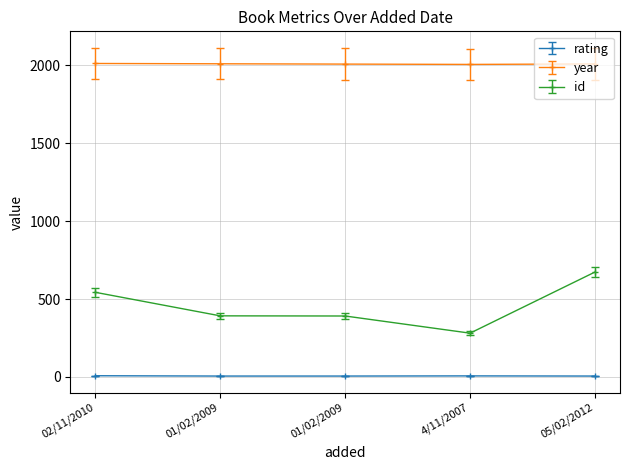

What value does the id series have at 4/11/2007, to the nearest 5?

280